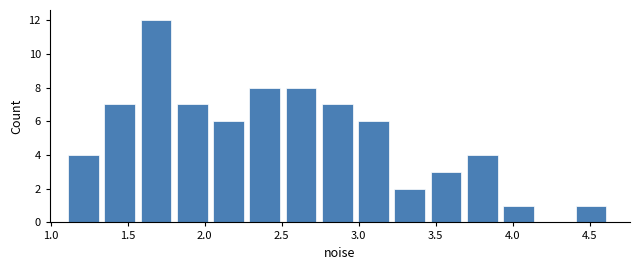

How tall is the bar that spans 2.55 to 2.75 on the x-axis? Neither the bar edges nor the heights are printed on the chart, so give them approximately, as read against the axes.

8